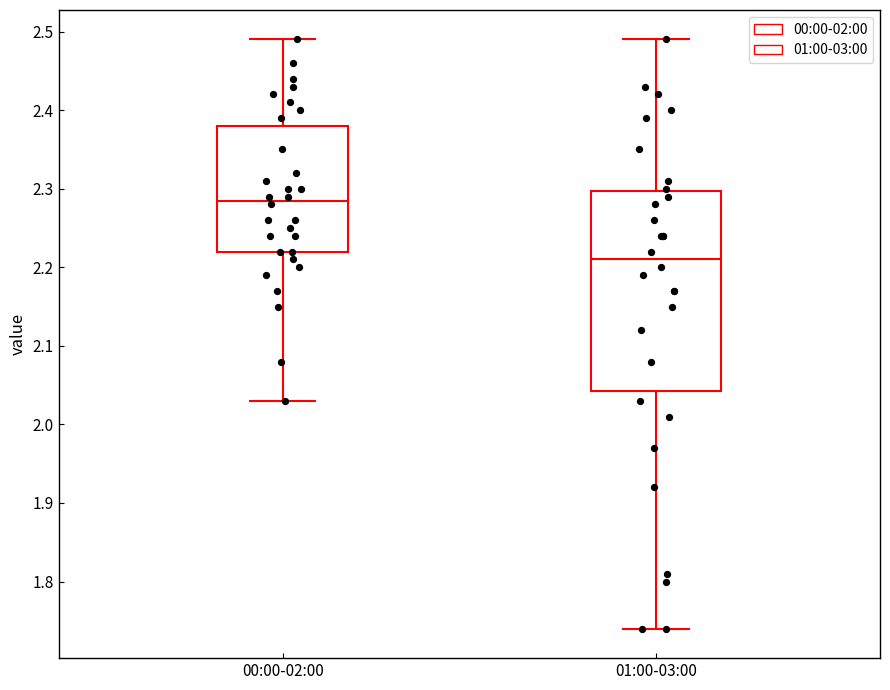

Where does the median line of the box for 00:00-02:00 sit on the y-axis? The values are not printed on the chart, so give them approximately, as read against the axis.

2.29